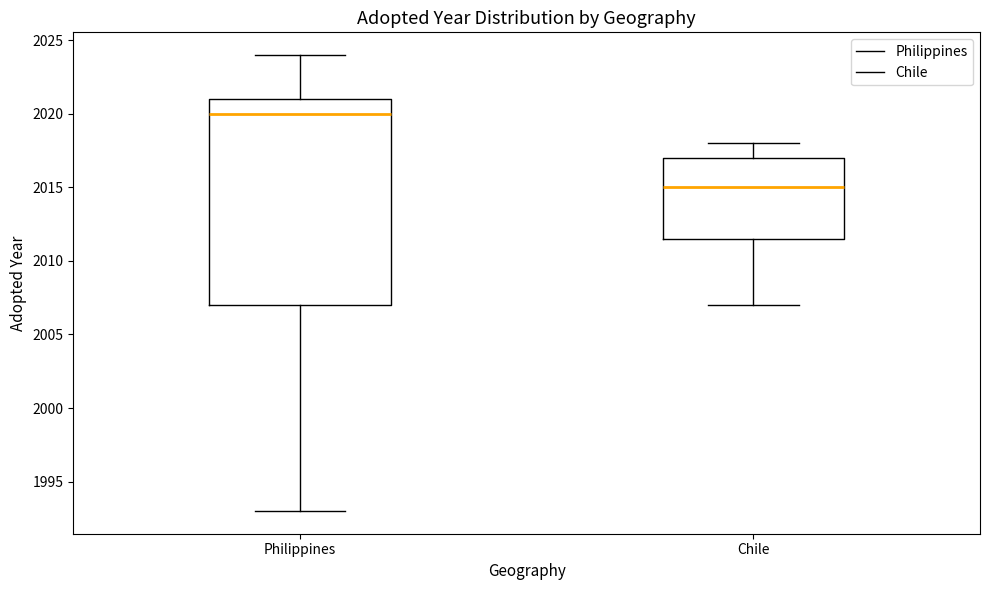

Where does the median line of the box for Philippines sit on the y-axis? The values are not printed on the chart, so give them approximately, as read against the axis.

2020.0